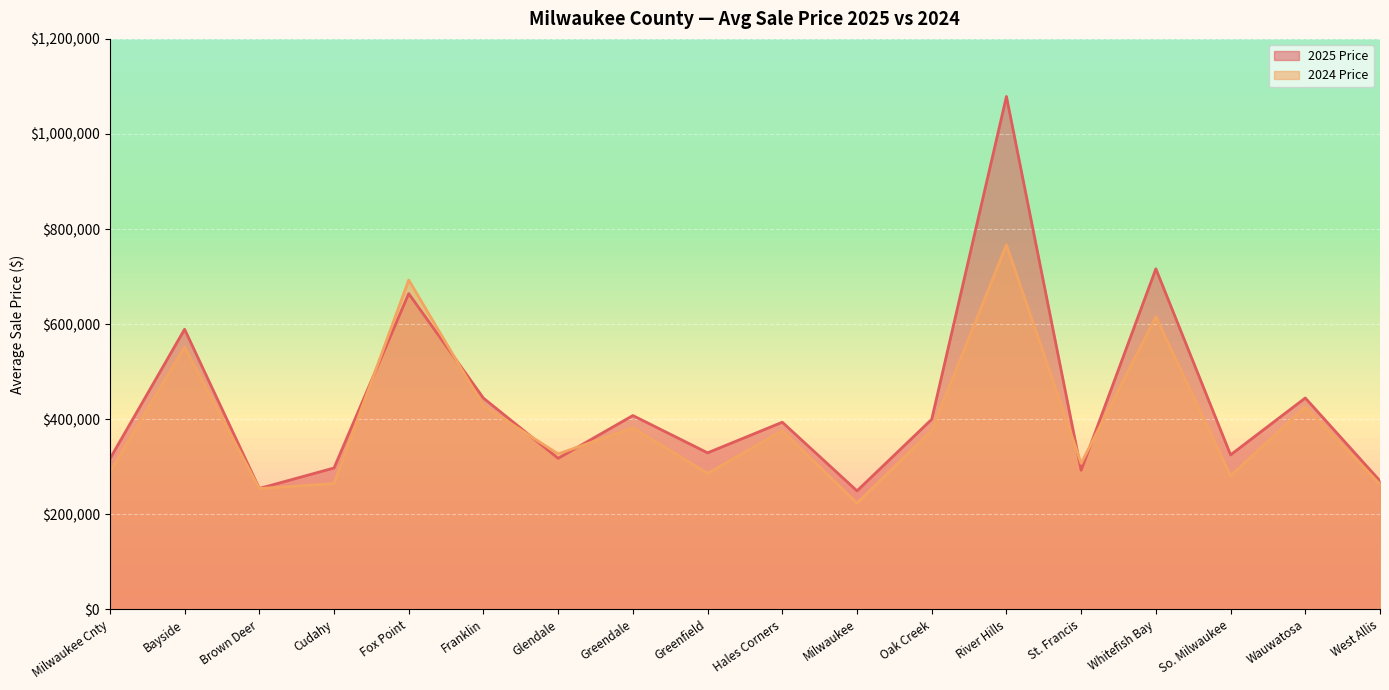

Rank the categories by 2024 Price value from highest to lowest.

River Hills, Fox Point, Whitefish Bay, Bayside, Franklin, Wauwatosa, Greendale, Oak Creek, Hales Corners, Glendale, St. Francis, Milwaukee Cnty, Greenfield, So. Milwaukee, Cudahy, West Allis, Brown Deer, Milwaukee